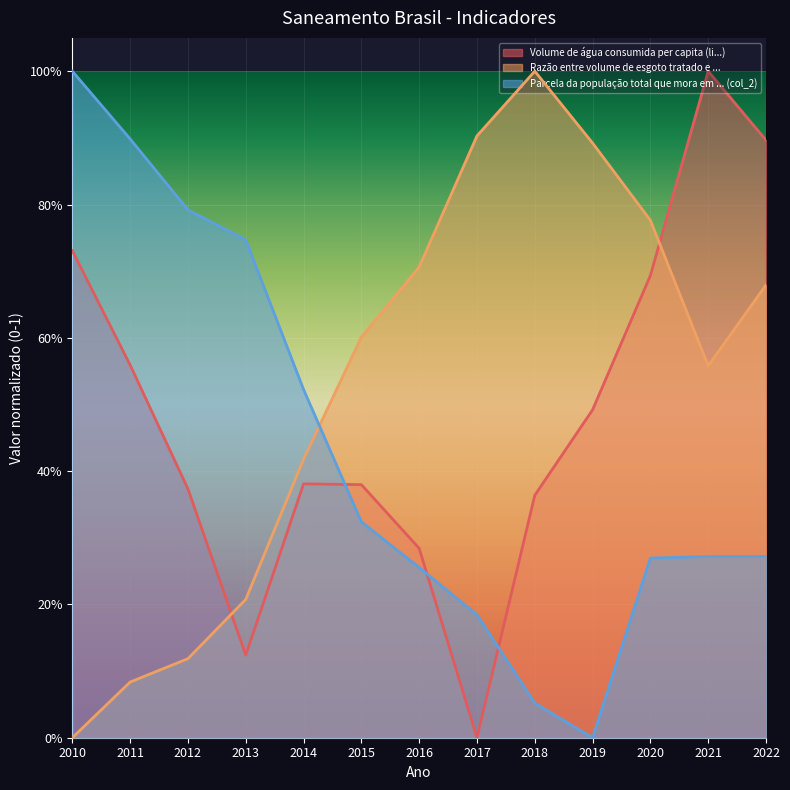

What is the average value of the Razão entre volume de esgoto tratado e ... series?

0.5